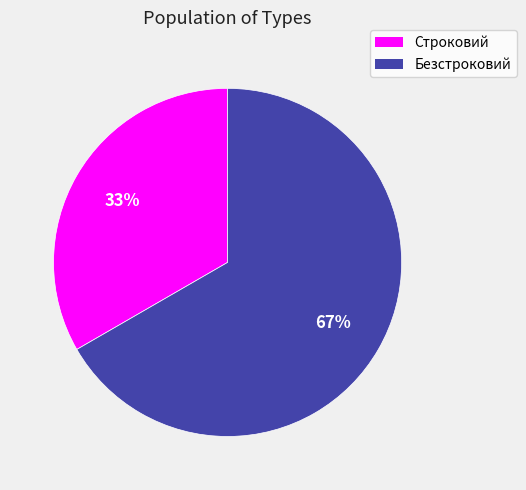

Do Безстроковий and Строковий together represent more than half of the pie?

Yes